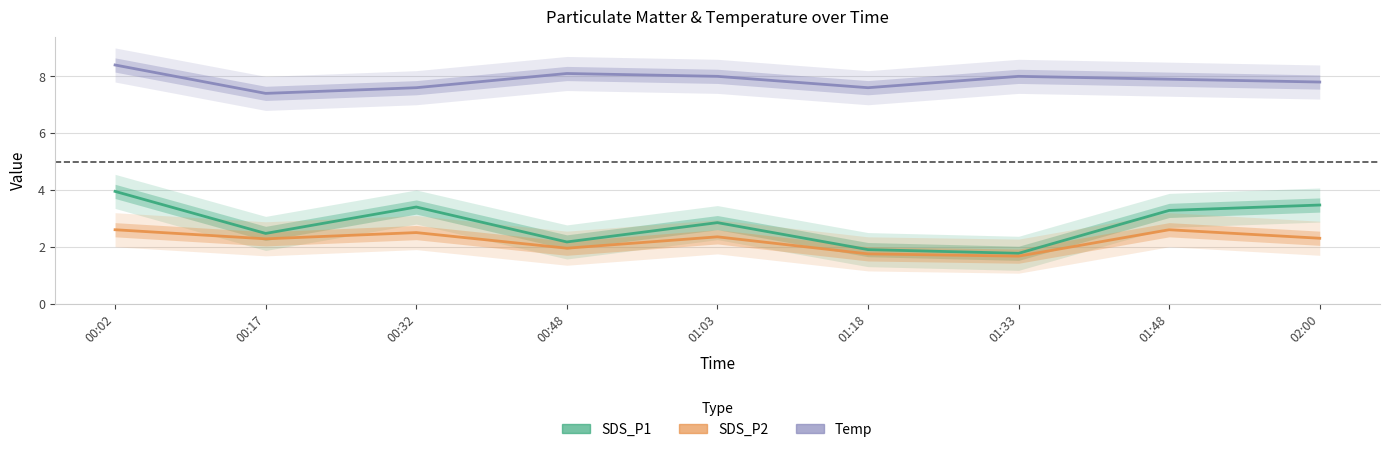

Reading right to left, what are all the values shown in this chart?

SDS_P1: 3.5	3.3	1.8	1.9	2.9	2.2	3.4	2.5	4.0
SDS_P2: 2.3	2.6	1.7	1.8	2.4	1.9	2.5	2.3	2.6
Temp: 7.8	7.9	8.0	7.6	8.0	8.1	7.6	7.4	8.4